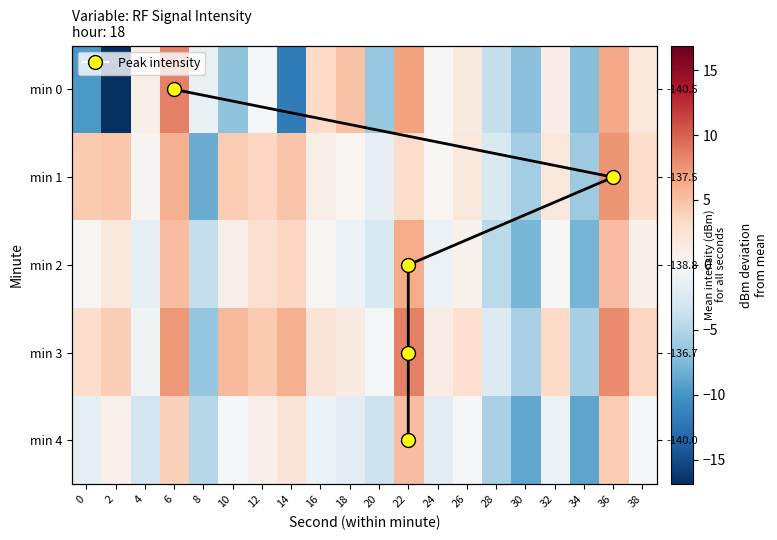

Which has a higher value, 16 or 26?

16